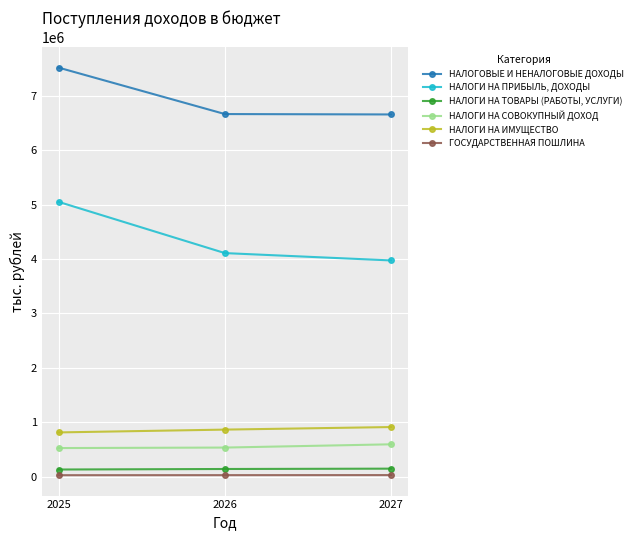

At 2027, list the series in order from largest to smallest.

НАЛОГОВЫЕ И НЕНАЛОГОВЫЕ ДОХОДЫ, НАЛОГИ НА ПРИБЫЛЬ, ДОХОДЫ, НАЛОГИ НА ИМУЩЕСТВО, НАЛОГИ НА СОВОКУПНЫЙ ДОХОД, НАЛОГИ НА ТОВАРЫ (РАБОТЫ, УСЛУГИ), ГОСУДАРСТВЕННАЯ ПОШЛИНА